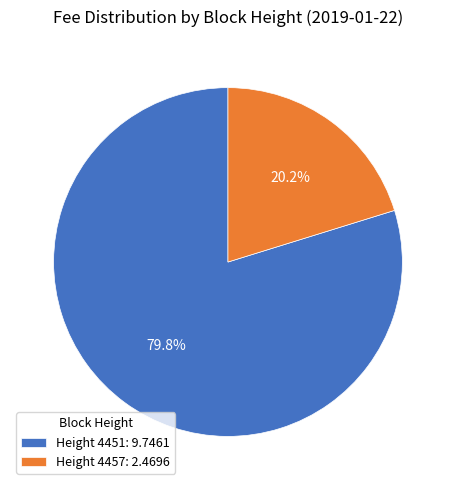

Rank the categories by value from lowest to highest.

Height 4457: 2.4696, Height 4451: 9.7461